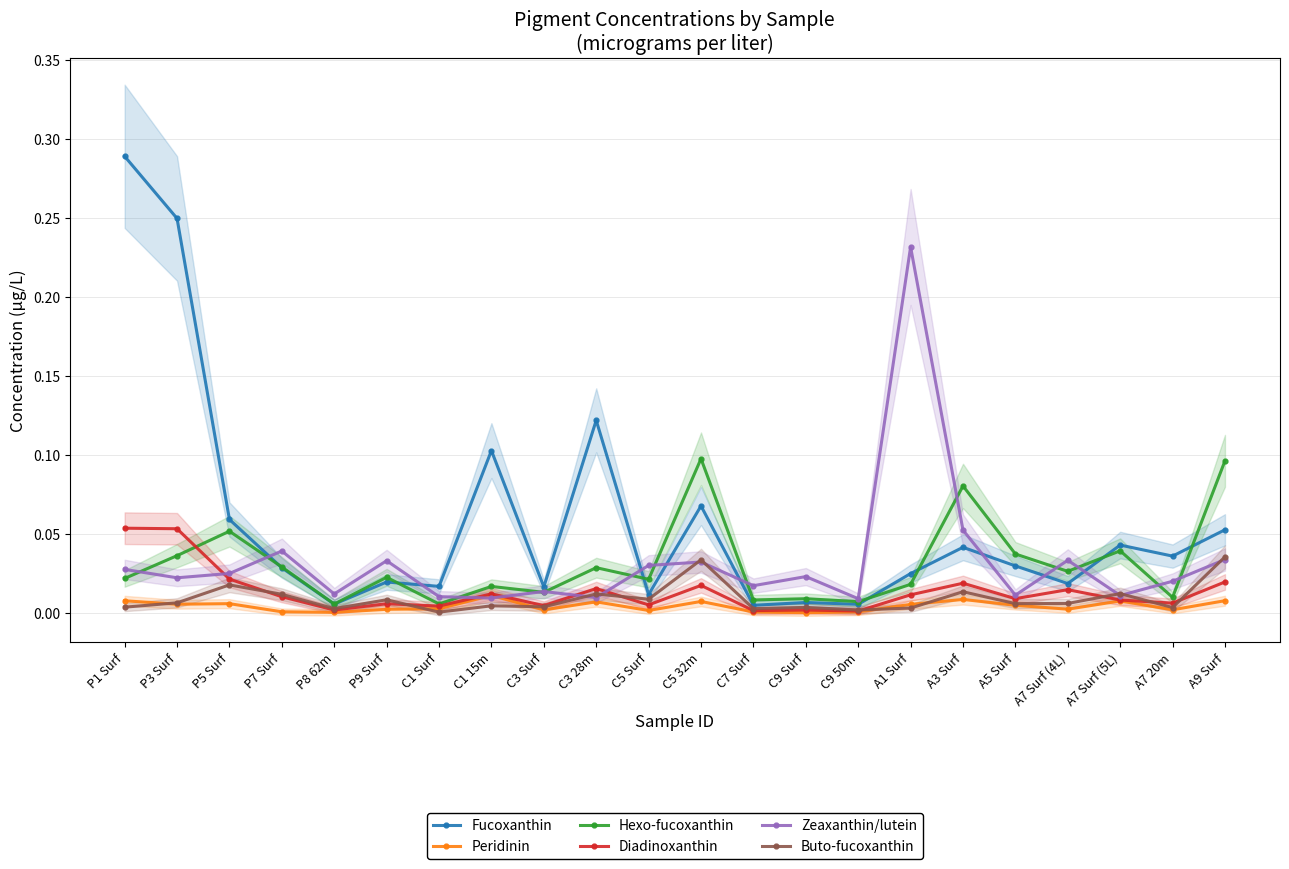

Which series has the largest total across all categories?

Fucoxanthin